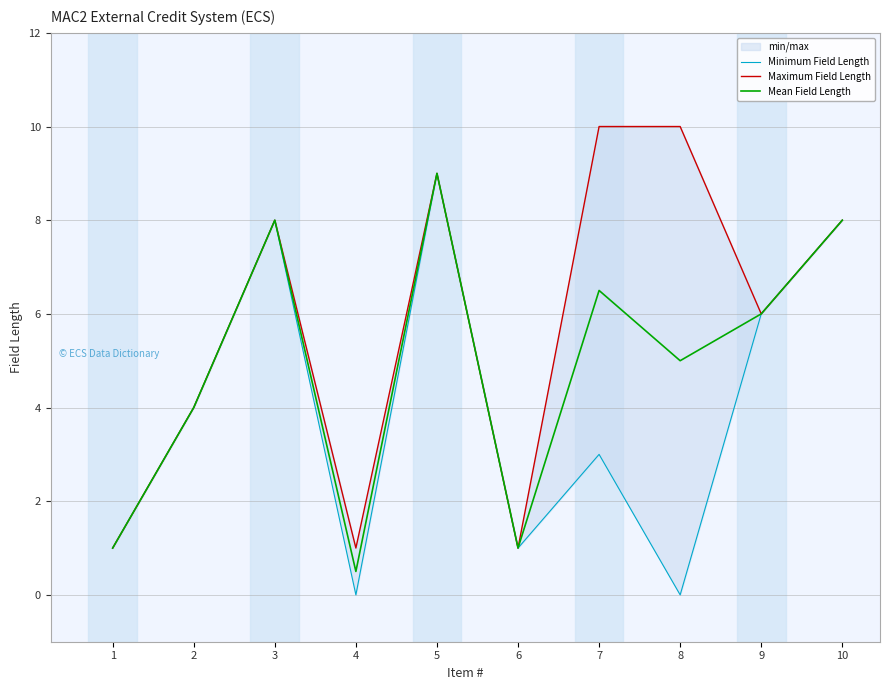

True or false: Mean Field Length and Minimum Field Length intersect in this chart.

False